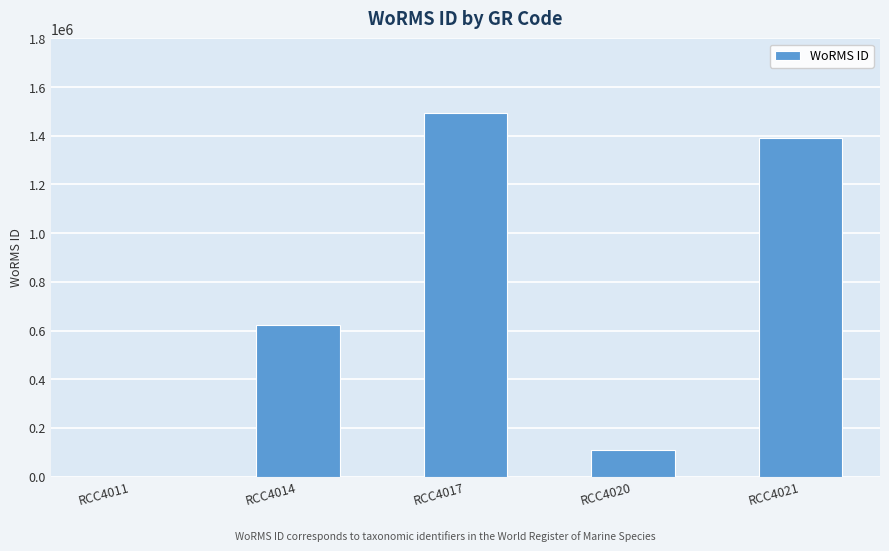

Which has a higher value, RCC4017 or RCC4011?

RCC4017